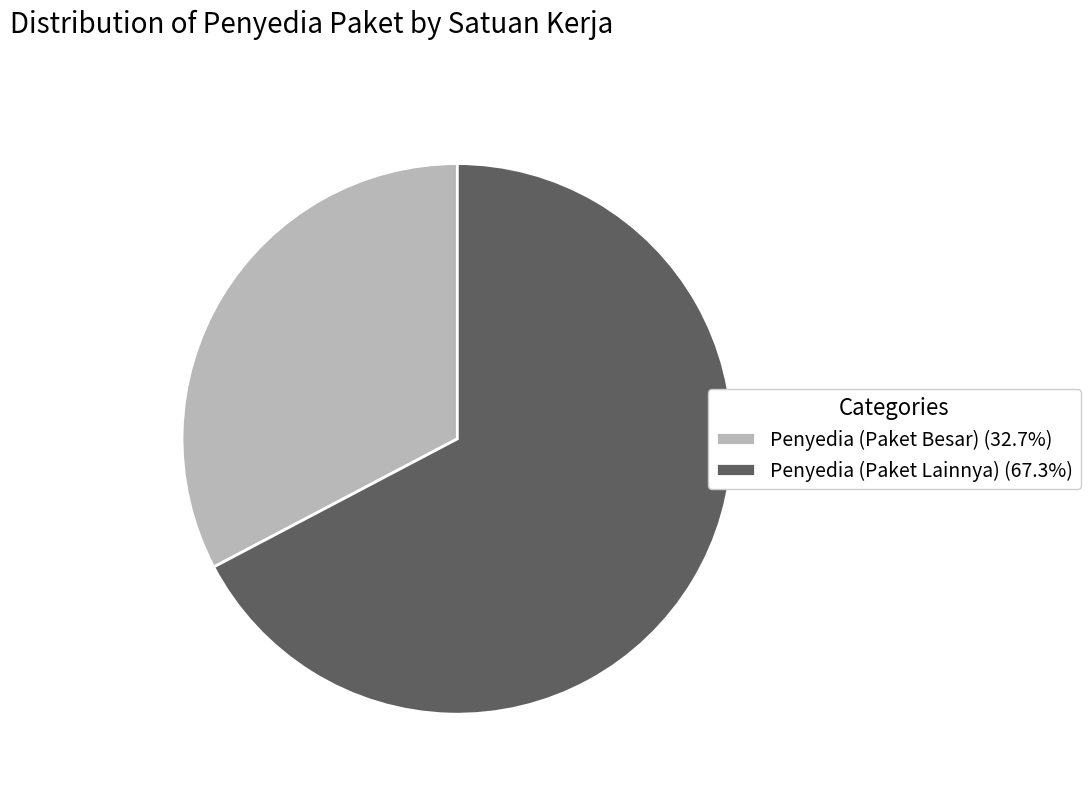

How many slices are in this pie chart?

2